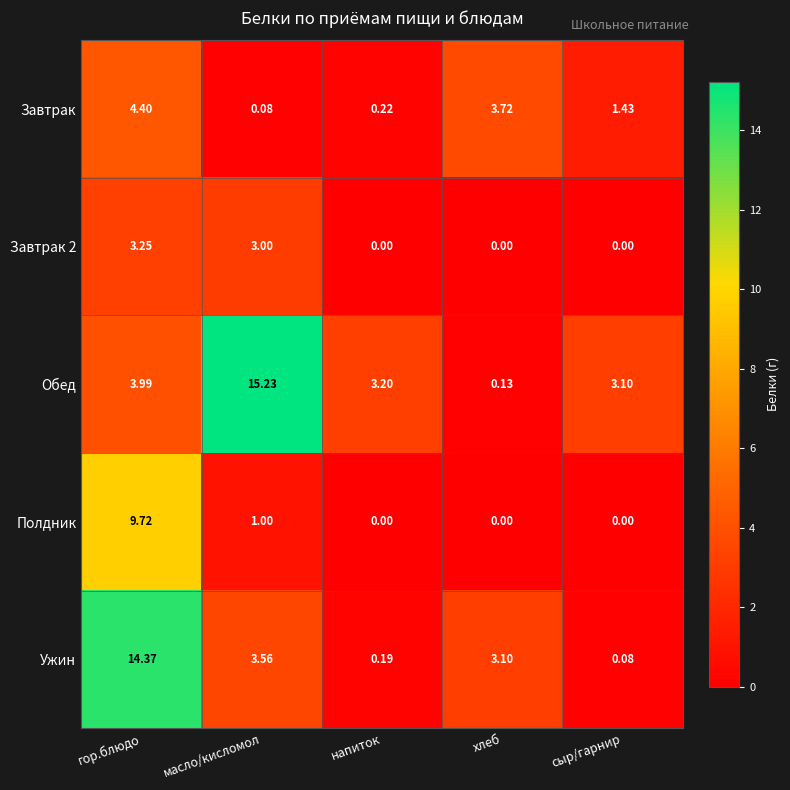

At which category does the chart reach its peak across all series?

масло/кисломол